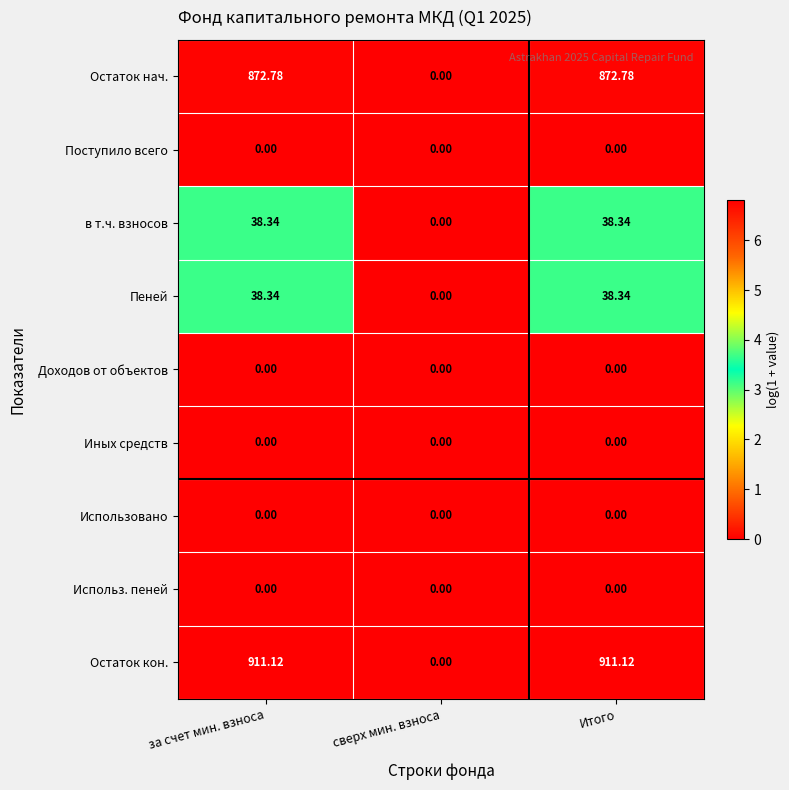

How many data points does each series have?

3